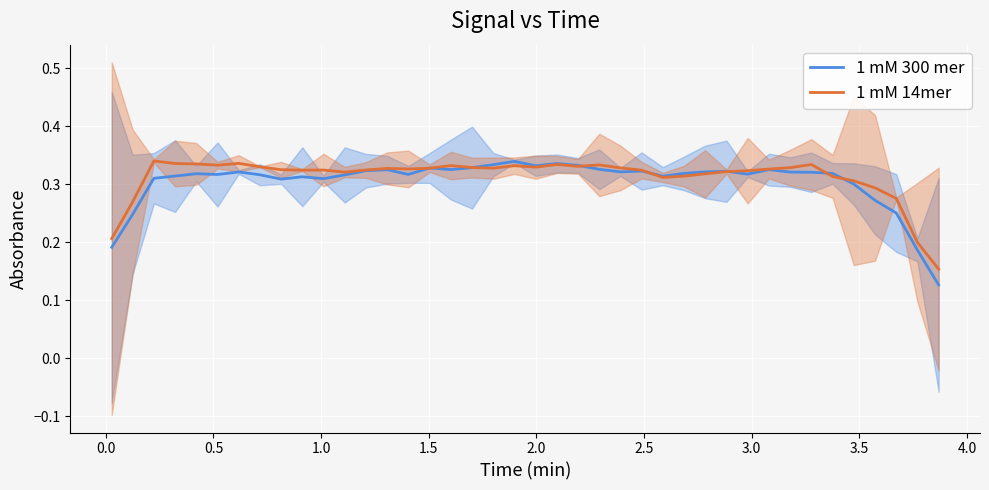

Is the value of 1 mM 14mer at 15 greater than the value of 1 mM 300 mer at 4.0?

Yes